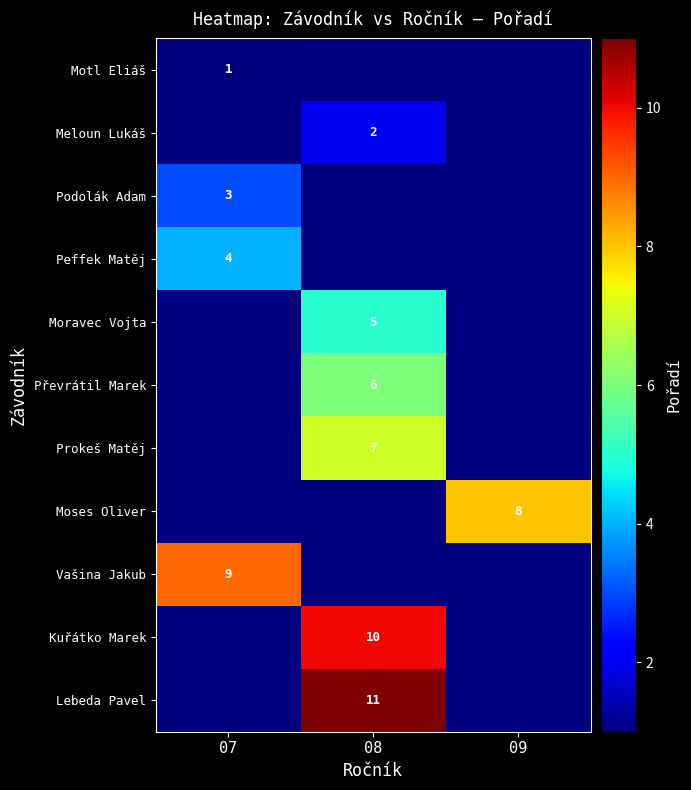

Between 08 and 07, which is larger?

07